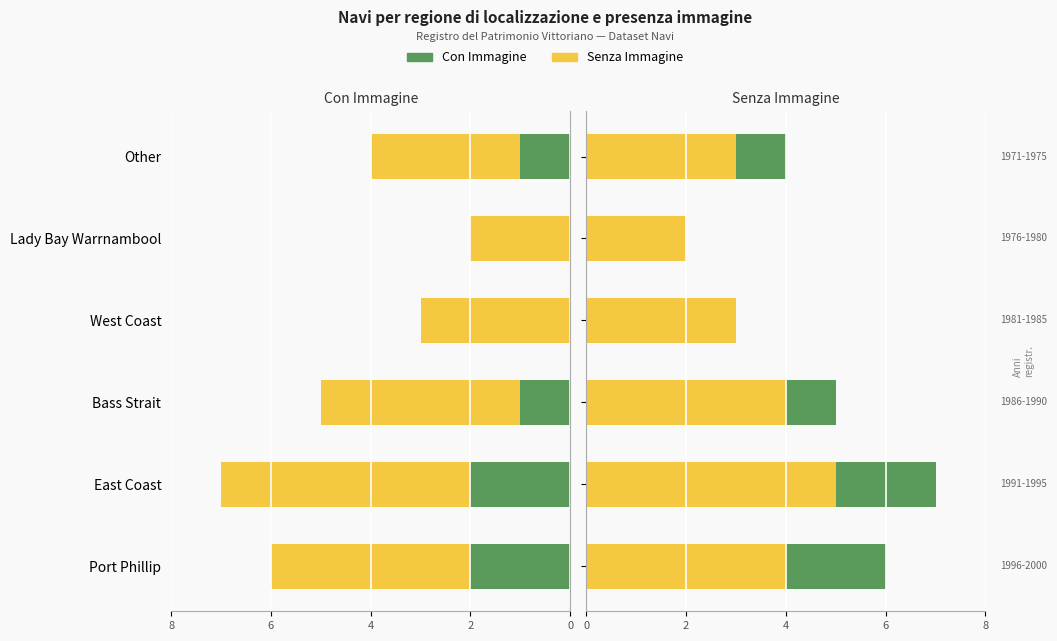

What is the value of the Senza Immagine bar at the 4th from the left?

3